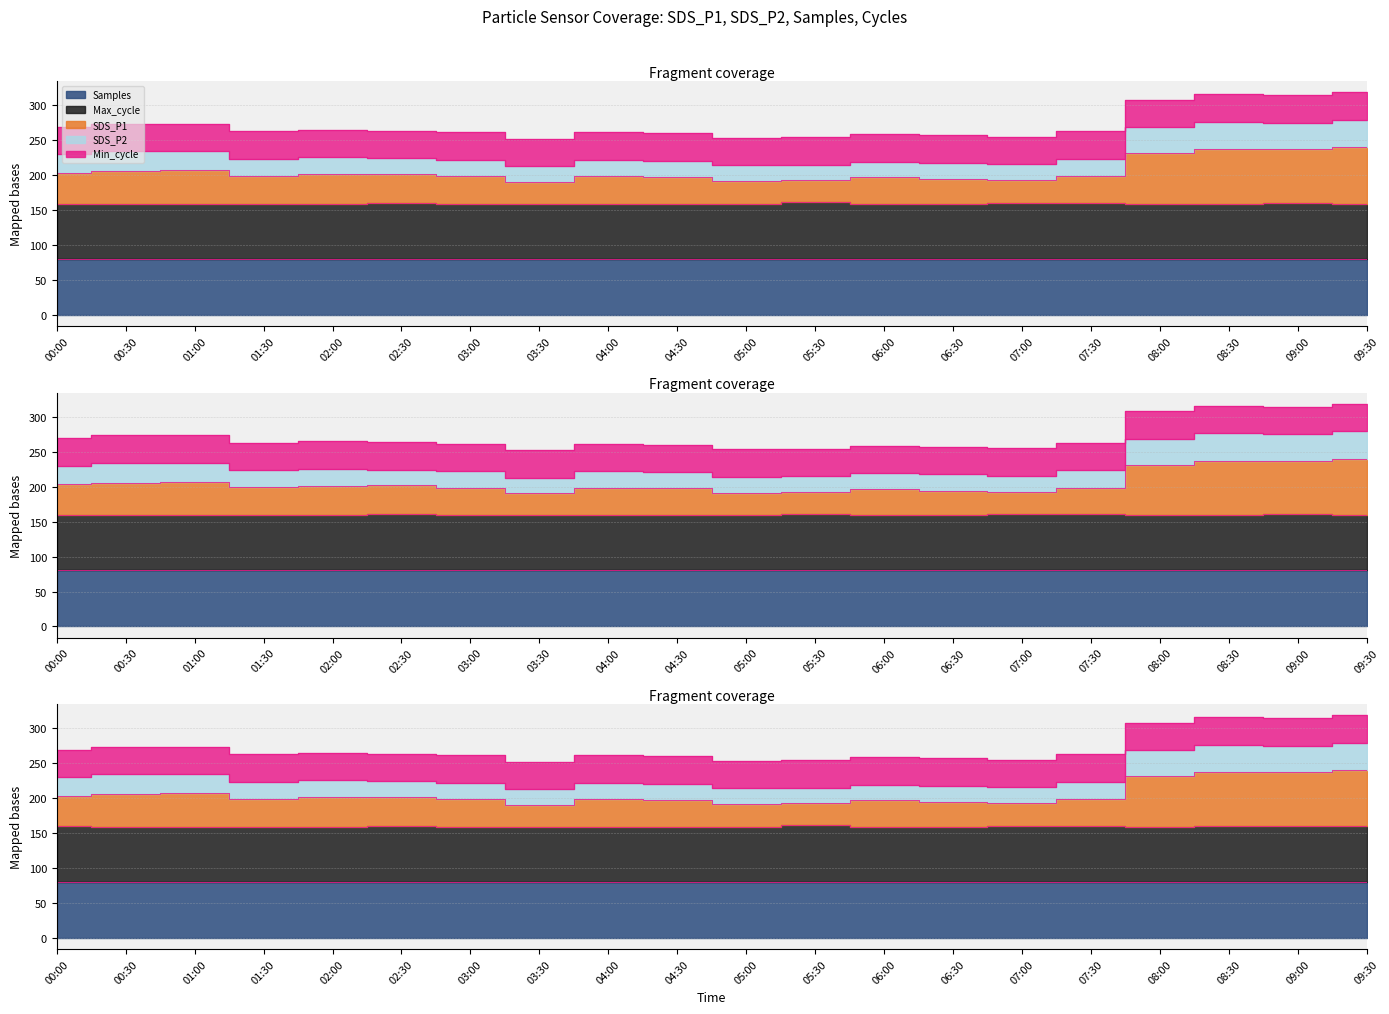

The value of SDS_P1 at 00:30 is 205.6. True or false?

True